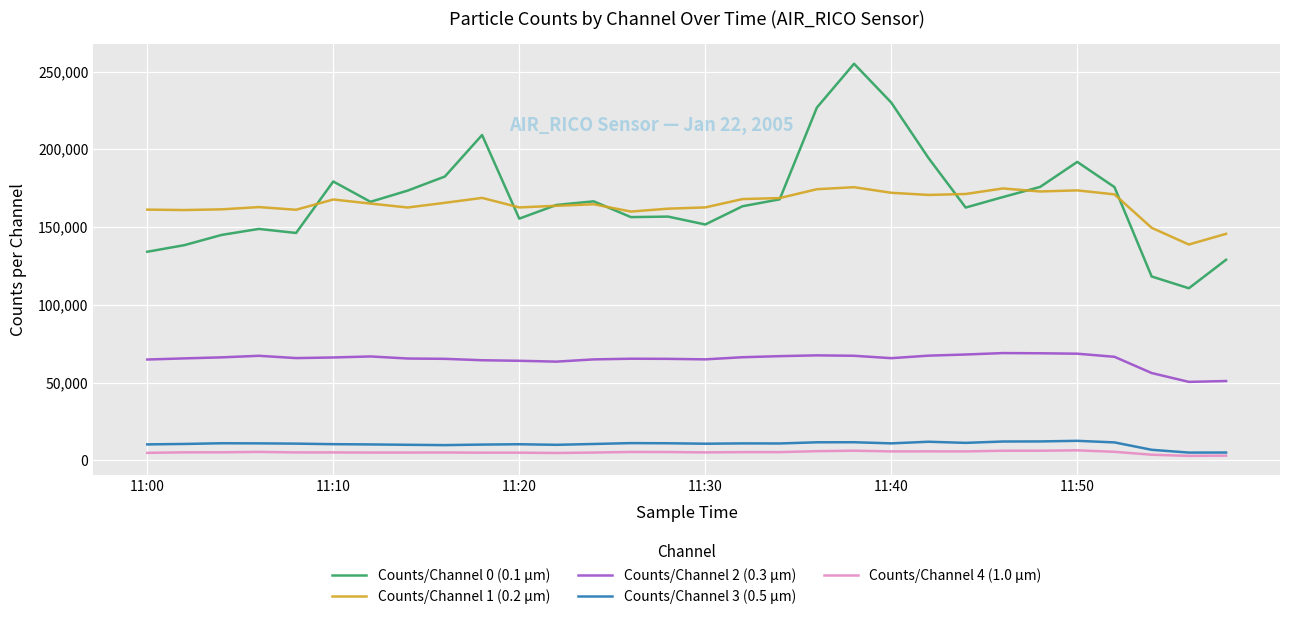

True or false: Counts/Channel 2 (0.3 µm) and Counts/Channel 4 (1.0 µm) intersect in this chart.

False